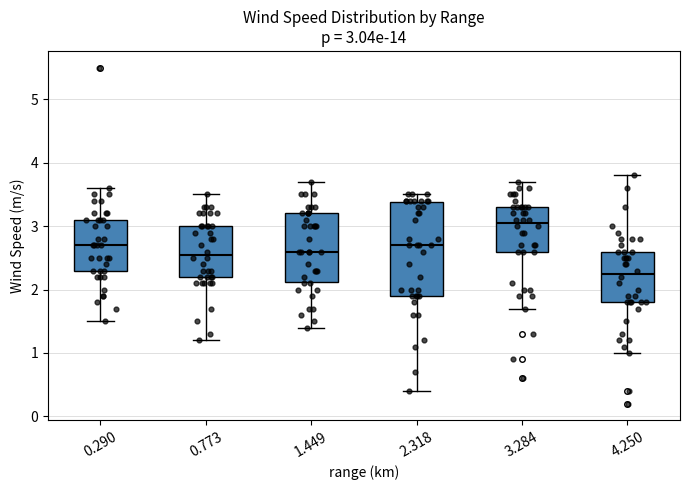

Comparing the boxes themselves (not the whiskers), which one is the tallest?

2.318